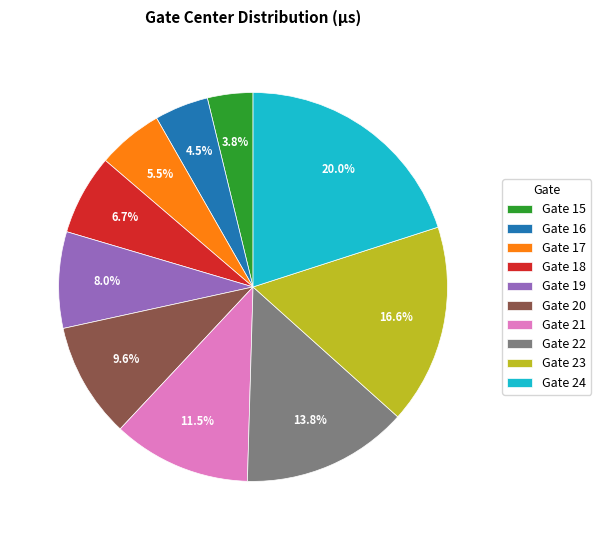

Is it true that Gate 20 is 10% of the pie?

True